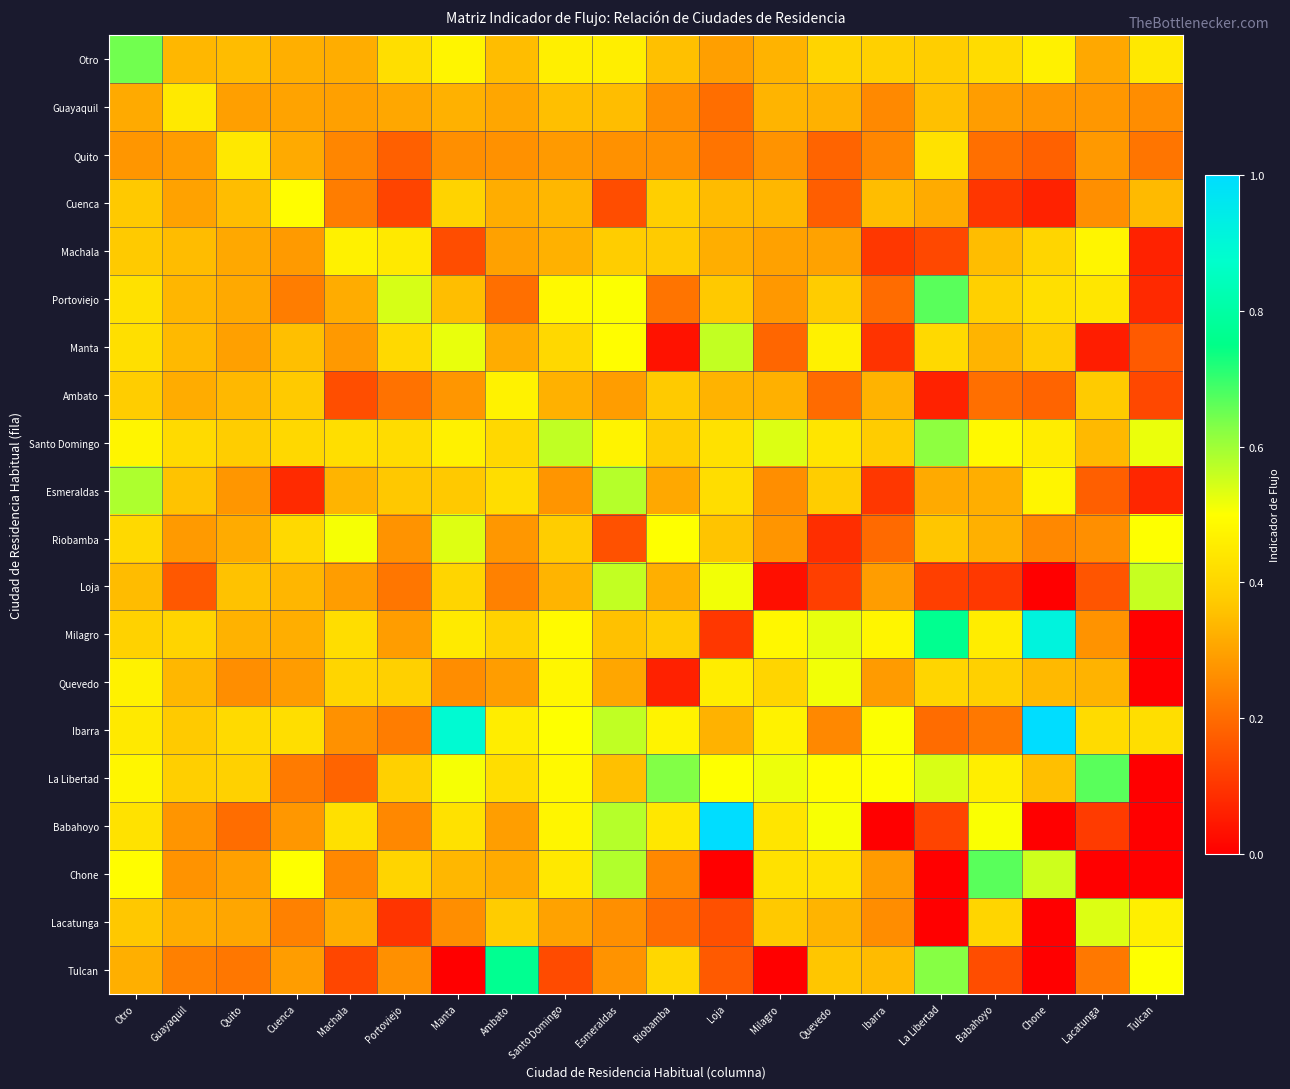

Between Quevedo and Lacatunga, which is larger?

Quevedo